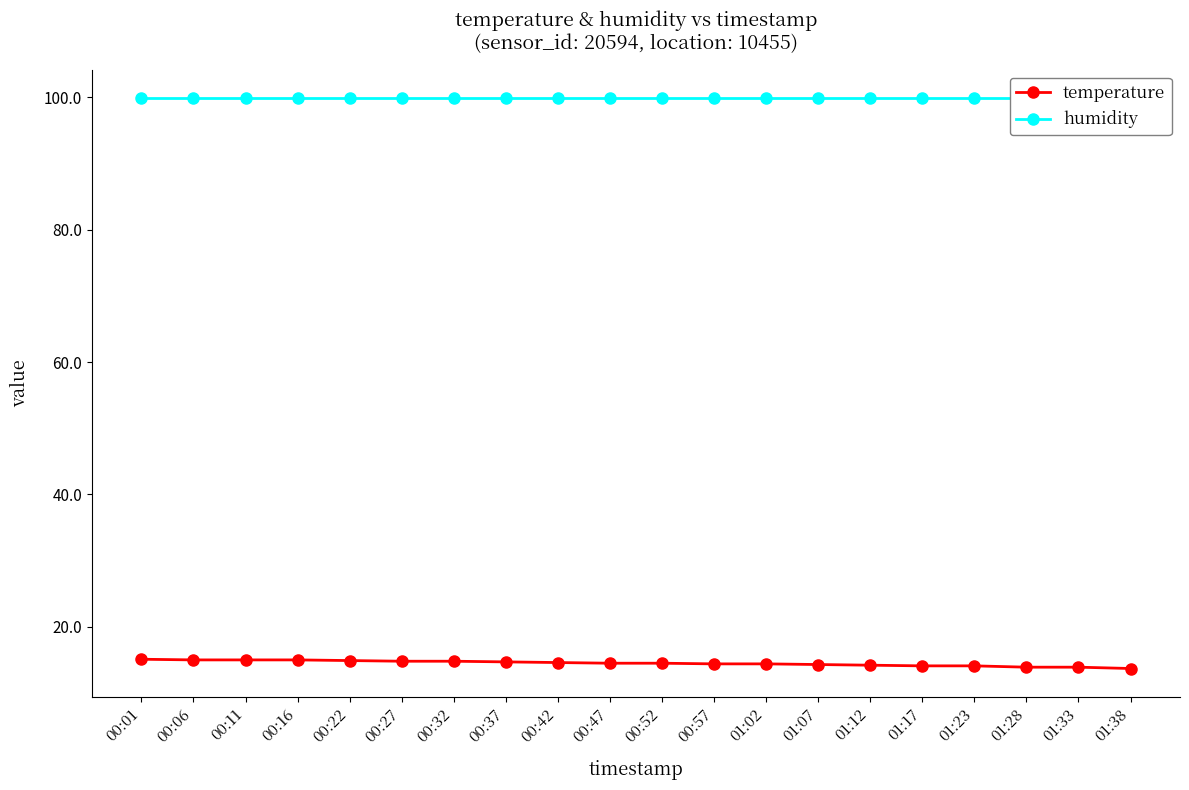

True or false: temperature and humidity cross at least once.

False